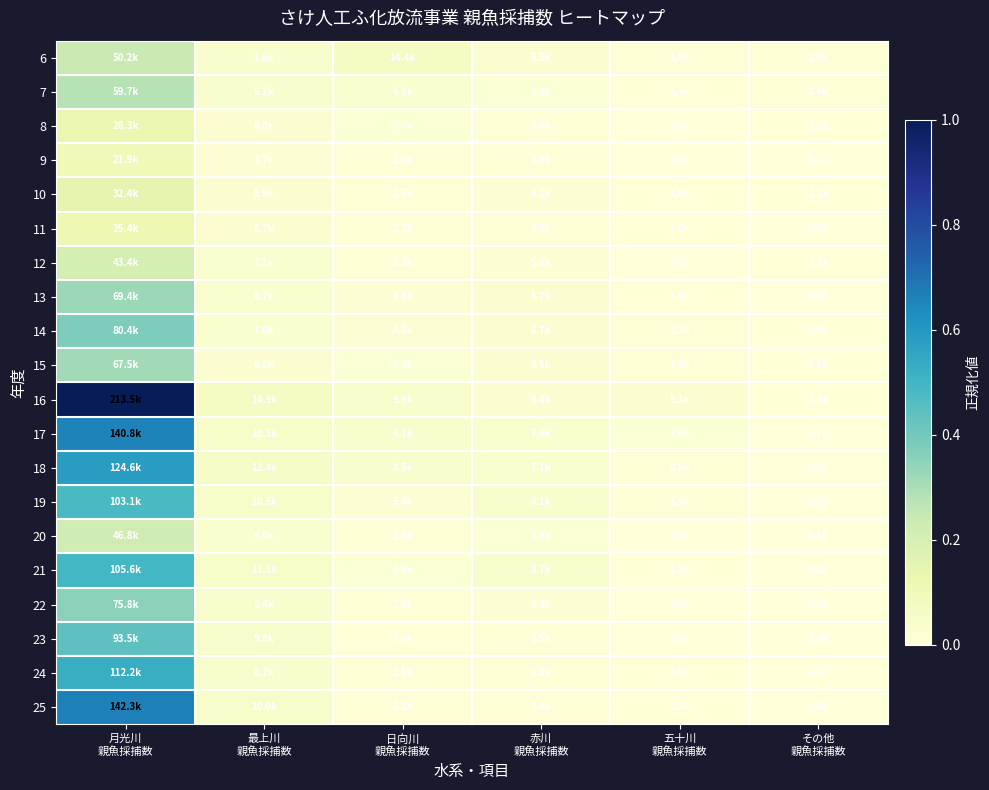

Reading right to left, extract all data points from this chart.

6: その他
親魚採捕数=0.0	五十川
親魚採捕数=0.0	赤川
親魚採捕数=0.0	日向川
親魚採捕数=0.1	最上川
親魚採捕数=0.0	月光川
親魚採捕数=0.2
7: その他
親魚採捕数=0.0	五十川
親魚採捕数=0.0	赤川
親魚採捕数=0.0	日向川
親魚採捕数=0.0	最上川
親魚採捕数=0.0	月光川
親魚採捕数=0.3
8: その他
親魚採捕数=0.0	五十川
親魚採捕数=0.0	赤川
親魚採捕数=0.0	日向川
親魚採捕数=0.0	最上川
親魚採捕数=0.0	月光川
親魚採捕数=0.1
9: その他
親魚採捕数=0.0	五十川
親魚採捕数=0.0	赤川
親魚採捕数=0.0	日向川
親魚採捕数=0.0	最上川
親魚採捕数=0.0	月光川
親魚採捕数=0.1
10: その他
親魚採捕数=0.0	五十川
親魚採捕数=0.0	赤川
親魚採捕数=0.0	日向川
親魚採捕数=0.0	最上川
親魚採捕数=0.0	月光川
親魚採捕数=0.2
11: その他
親魚採捕数=0.0	五十川
親魚採捕数=0.0	赤川
親魚採捕数=0.0	日向川
親魚採捕数=0.0	最上川
親魚採捕数=0.0	月光川
親魚採捕数=0.1
12: その他
親魚採捕数=0.0	五十川
親魚採捕数=0.0	赤川
親魚採捕数=0.0	日向川
親魚採捕数=0.0	最上川
親魚採捕数=0.0	月光川
親魚採捕数=0.2
13: その他
親魚採捕数=0.0	五十川
親魚採捕数=0.0	赤川
親魚採捕数=0.0	日向川
親魚採捕数=0.0	最上川
親魚採捕数=0.0	月光川
親魚採捕数=0.3
14: その他
親魚採捕数=0.0	五十川
親魚採捕数=0.0	赤川
親魚採捕数=0.0	日向川
親魚採捕数=0.0	最上川
親魚採捕数=0.0	月光川
親魚採捕数=0.4
15: その他
親魚採捕数=0.0	五十川
親魚採捕数=0.0	赤川
親魚採捕数=0.0	日向川
親魚採捕数=0.0	最上川
親魚採捕数=0.0	月光川
親魚採捕数=0.3
16: その他
親魚採捕数=0.0	五十川
親魚採捕数=0.0	赤川
親魚採捕数=0.0	日向川
親魚採捕数=0.0	最上川
親魚採捕数=0.1	月光川
親魚採捕数=1.0
17: その他
親魚採捕数=0.0	五十川
親魚採捕数=0.0	赤川
親魚採捕数=0.0	日向川
親魚採捕数=0.0	最上川
親魚採捕数=0.0	月光川
親魚採捕数=0.7
18: その他
親魚採捕数=0.0	五十川
親魚採捕数=0.0	赤川
親魚採捕数=0.0	日向川
親魚採捕数=0.0	最上川
親魚採捕数=0.1	月光川
親魚採捕数=0.6
19: その他
親魚採捕数=0.0	五十川
親魚採捕数=0.0	赤川
親魚採捕数=0.0	日向川
親魚採捕数=0.0	最上川
親魚採捕数=0.0	月光川
親魚採捕数=0.5
20: その他
親魚採捕数=0.0	五十川
親魚採捕数=0.0	赤川
親魚採捕数=0.0	日向川
親魚採捕数=0.0	最上川
親魚採捕数=0.0	月光川
親魚採捕数=0.2
21: その他
親魚採捕数=0.0	五十川
親魚採捕数=0.0	赤川
親魚採捕数=0.0	日向川
親魚採捕数=0.0	最上川
親魚採捕数=0.1	月光川
親魚採捕数=0.5
22: その他
親魚採捕数=0.0	五十川
親魚採捕数=0.0	赤川
親魚採捕数=0.0	日向川
親魚採捕数=0.0	最上川
親魚採捕数=0.0	月光川
親魚採捕数=0.4
23: その他
親魚採捕数=0.0	五十川
親魚採捕数=0.0	赤川
親魚採捕数=0.0	日向川
親魚採捕数=0.0	最上川
親魚採捕数=0.0	月光川
親魚採捕数=0.4
24: その他
親魚採捕数=0.0	五十川
親魚採捕数=0.0	赤川
親魚採捕数=0.0	日向川
親魚採捕数=0.0	最上川
親魚採捕数=0.0	月光川
親魚採捕数=0.5
25: その他
親魚採捕数=0.0	五十川
親魚採捕数=0.0	赤川
親魚採捕数=0.0	日向川
親魚採捕数=0.0	最上川
親魚採捕数=0.0	月光川
親魚採捕数=0.7